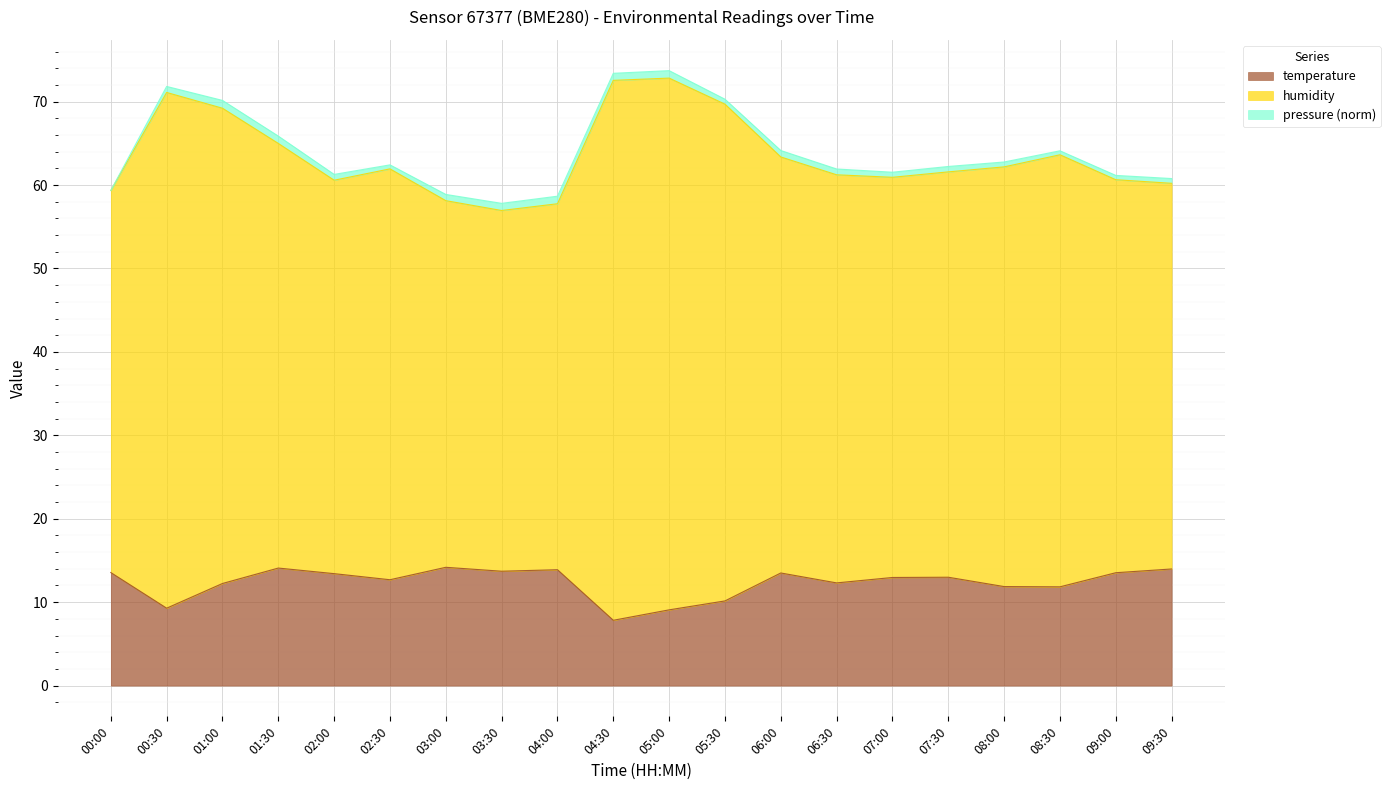

What is the total value across all series at 09:00?

61.2